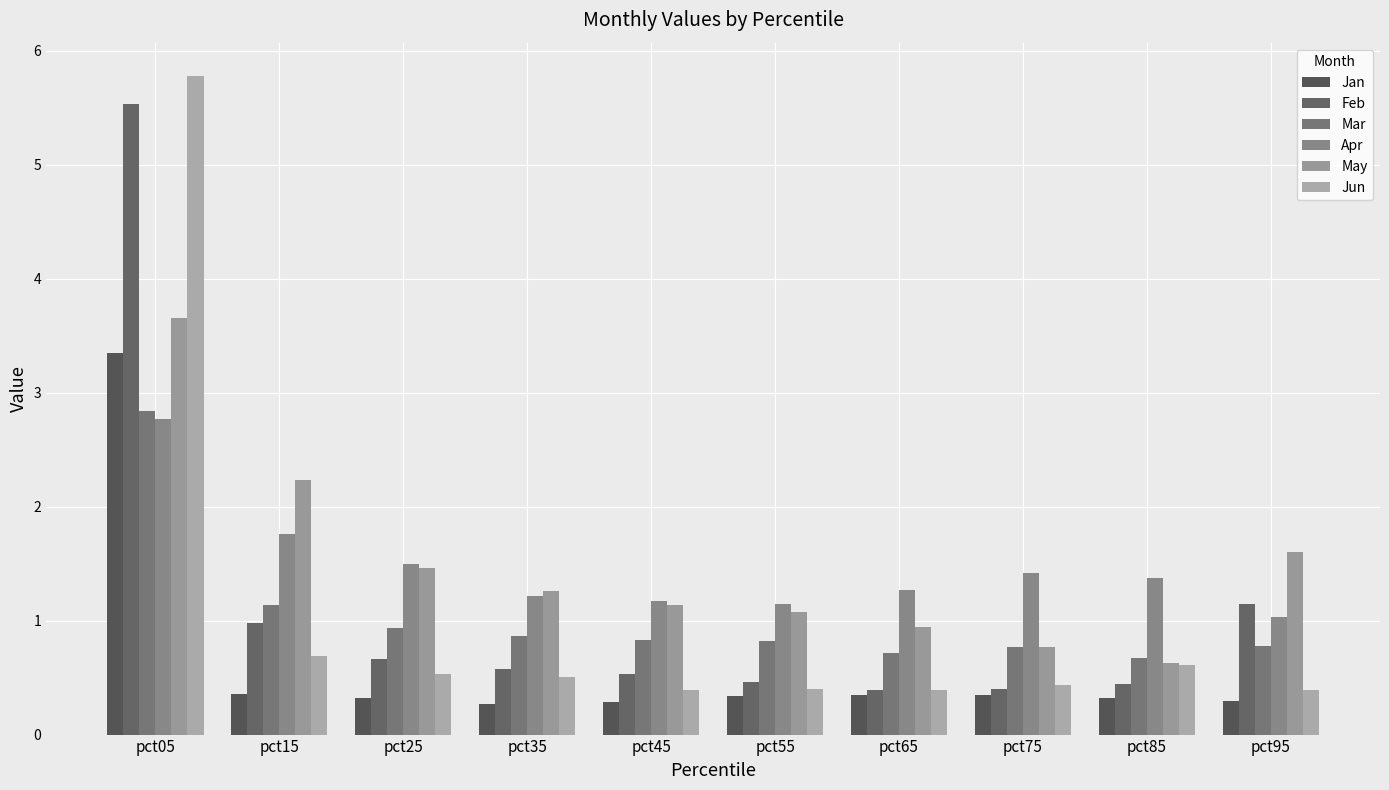

What is the value of the Mar bar at the 1st from the left?

2.8